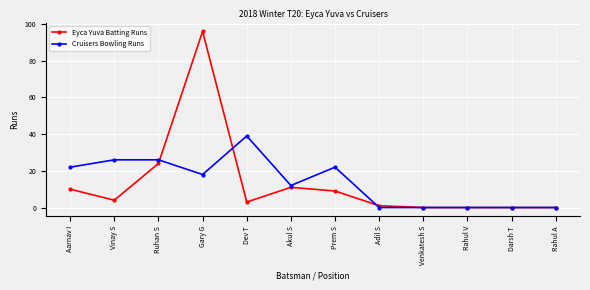

What is the difference between the maximum and minimum values in the Eyca Yuva Batting Runs series?

96